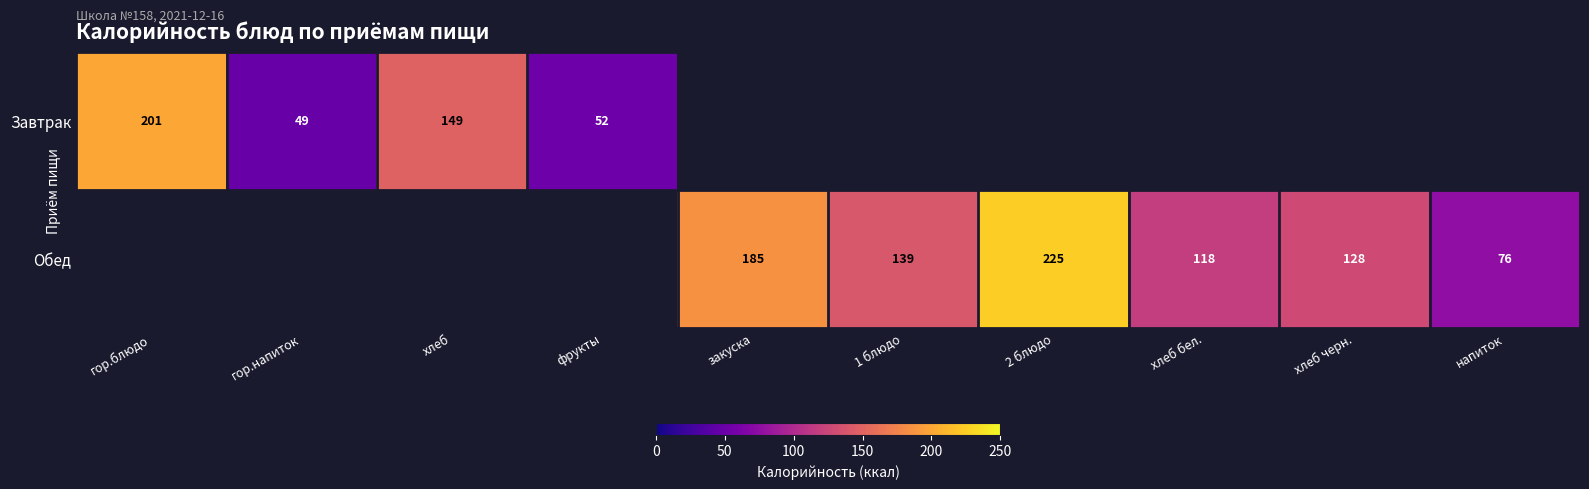

What is the sum of the Завтрак values at хлеб and гор.напиток?

198